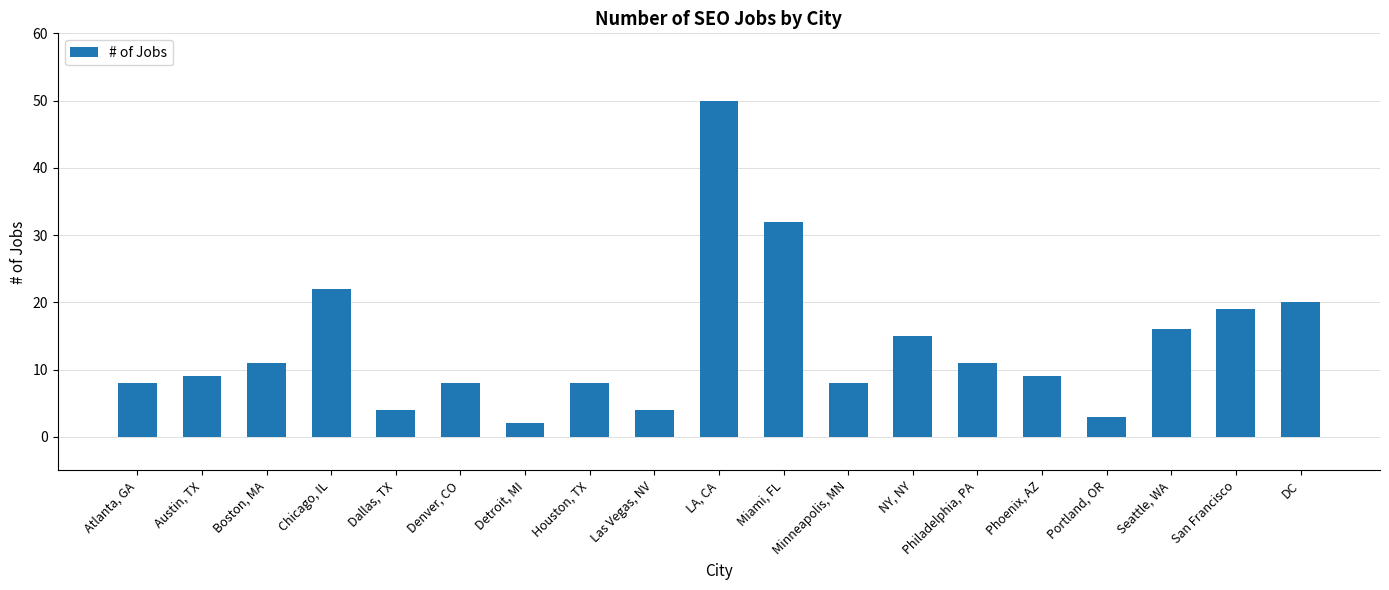

What is the label of the 14th bar from the right?

Denver, CO